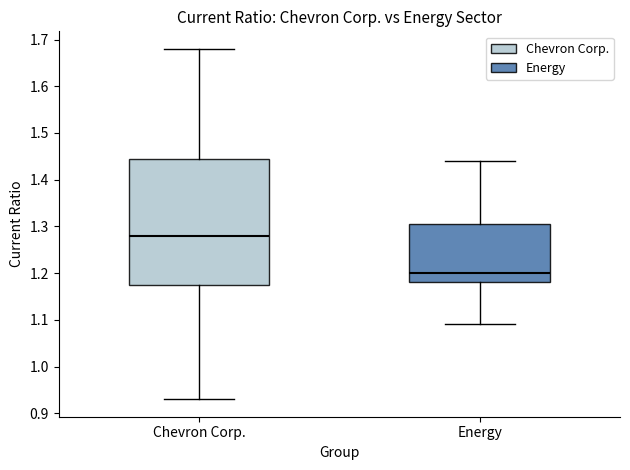

Which box has the highest median line?

Chevron Corp.